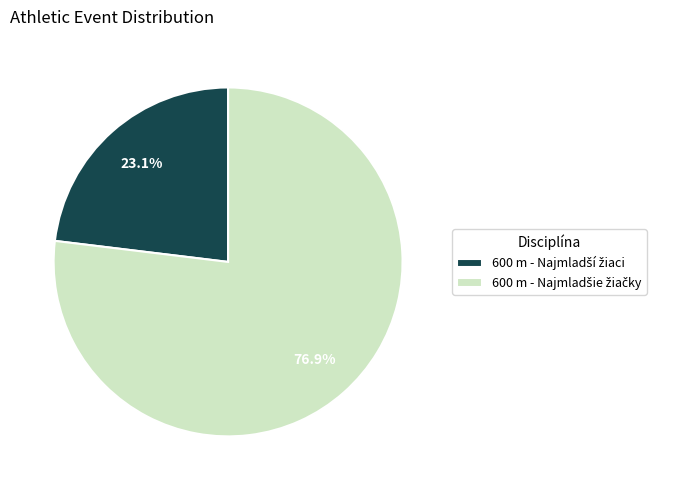

Does any single category account for the majority?

Yes